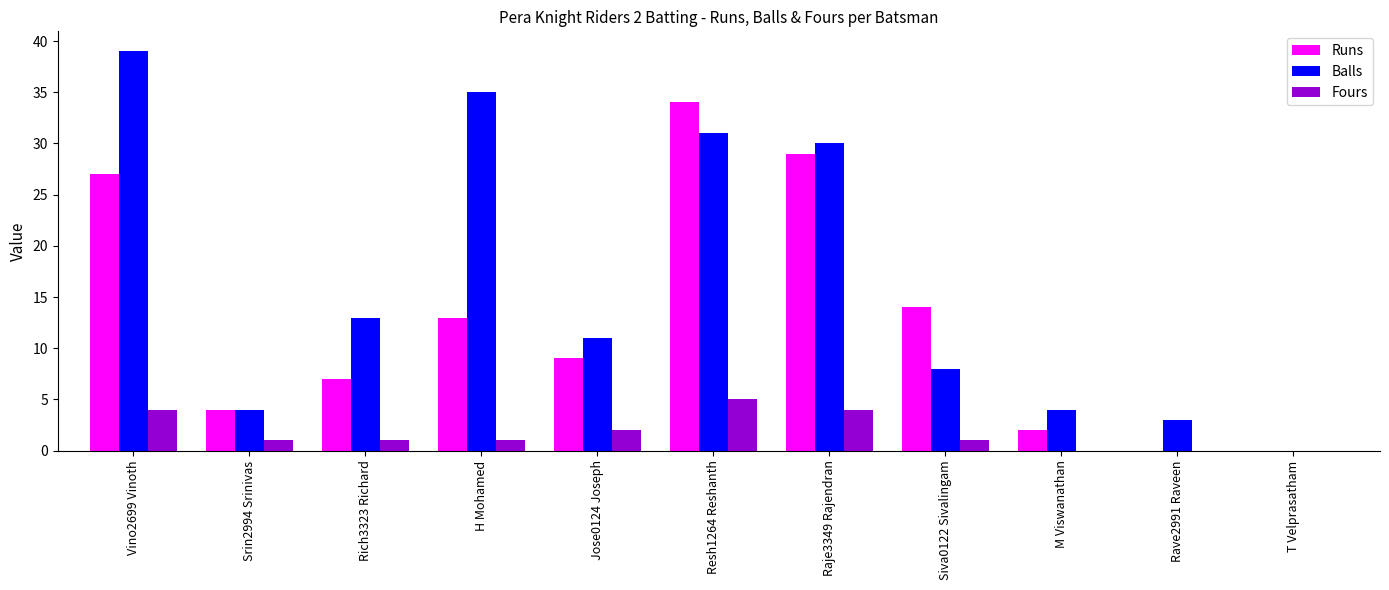

Which label corresponds to the largest value in the chart?

Vino2699 Vinoth